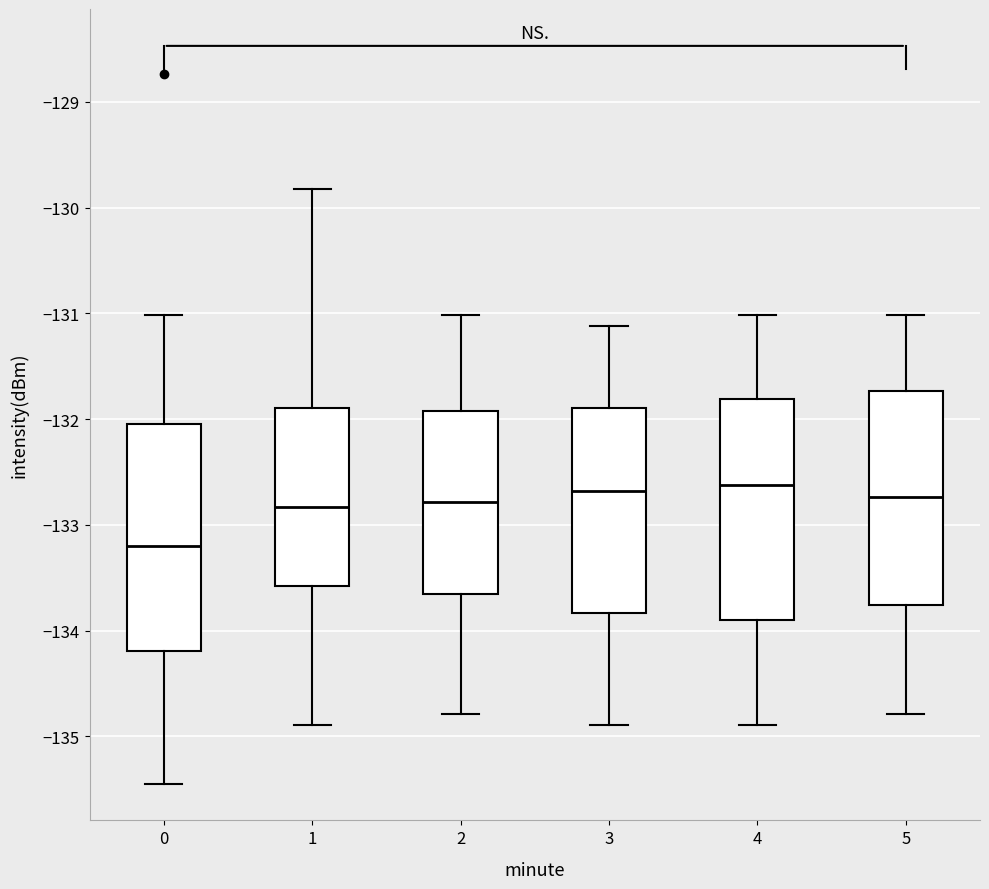

Reading left to right, transcribe this box plot: for each box, give where its median line is, the range the box spans, and where its two whiskers end, as read against the y-axis. The values are not printed on the chart, so give them approximately, as read against the axis.

0: median -133.2, box -134.2 to -132.1, whiskers -135.4 to -131.0
1: median -132.8, box -133.6 to -131.9, whiskers -134.9 to -129.8
2: median -132.8, box -133.7 to -131.9, whiskers -134.8 to -131.0
3: median -132.7, box -133.8 to -131.9, whiskers -134.9 to -131.1
4: median -132.6, box -133.9 to -131.8, whiskers -134.9 to -131.0
5: median -132.7, box -133.8 to -131.7, whiskers -134.8 to -131.0